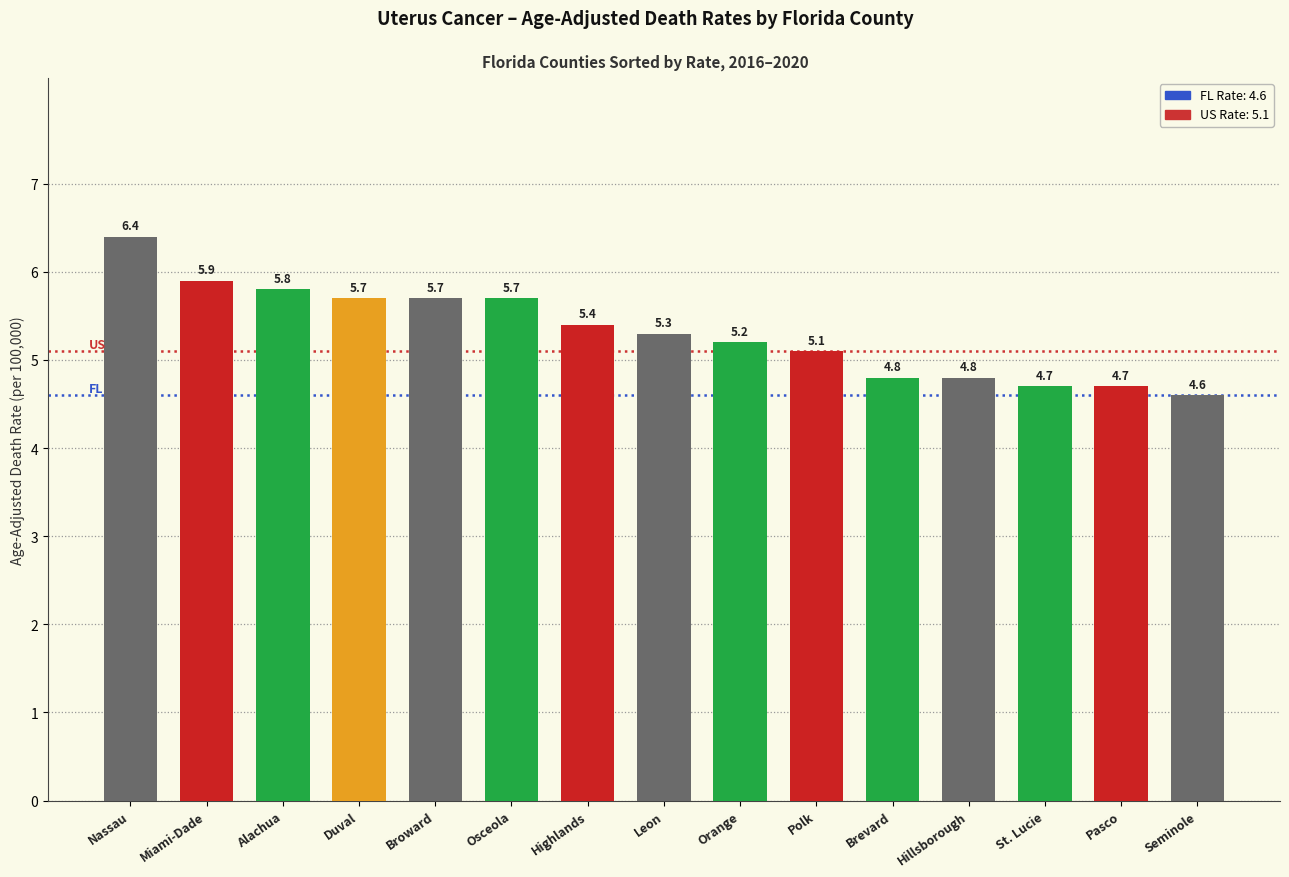

Between Orange and Brevard, which is larger?

Orange